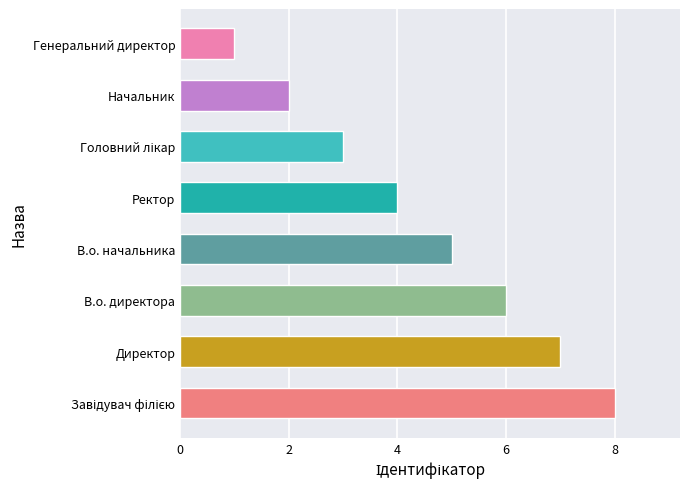

Which has a higher value, В.о. директора or В.о. начальника?

В.о. директора